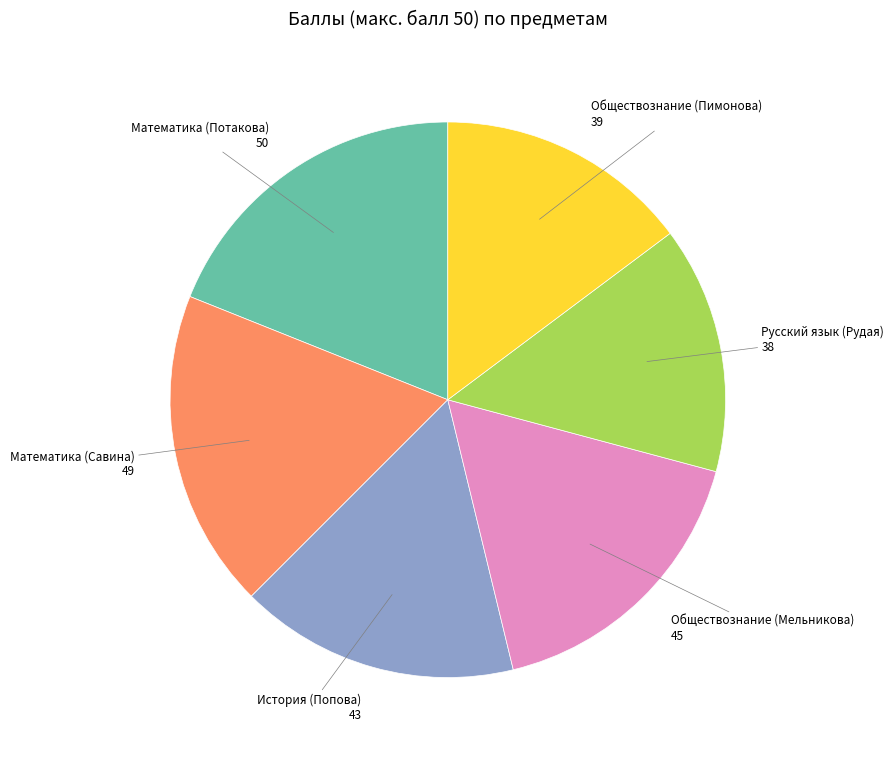

Is there a majority slice in this chart?

No